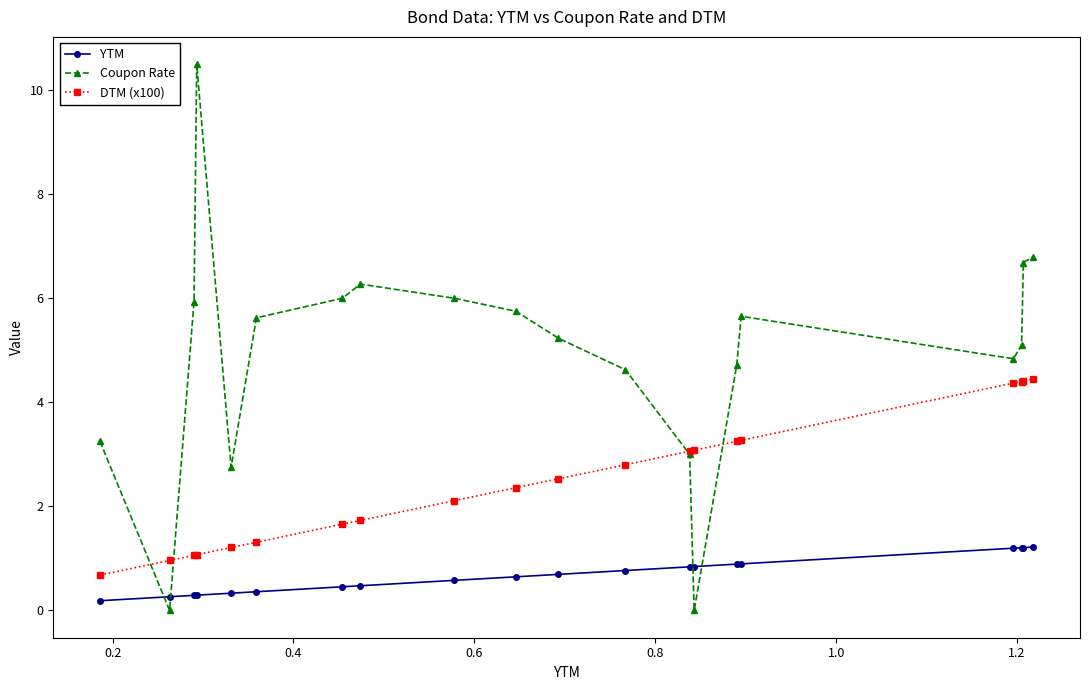

How many categories are shown in the chart?

20